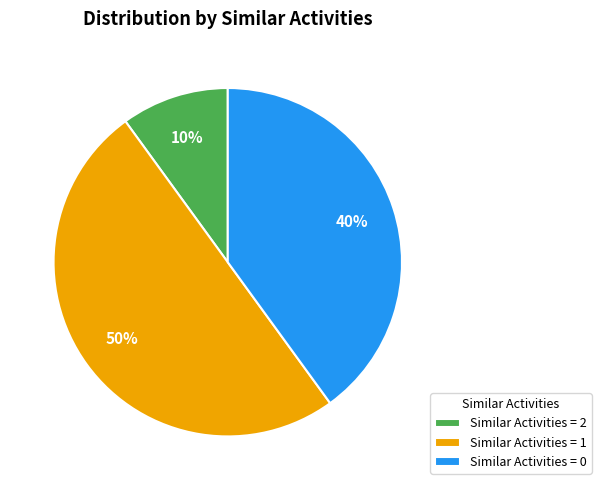

Combined, do Similar Activities = 1 and Similar Activities = 0 account for over 50%?

Yes